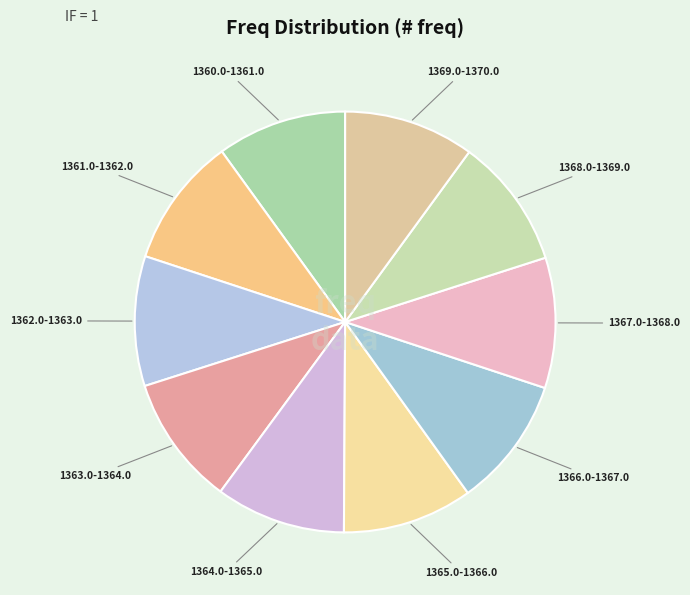

Is the sum of 1364.0-1365.0 and 1367.0-1368.0 greater than half?

No